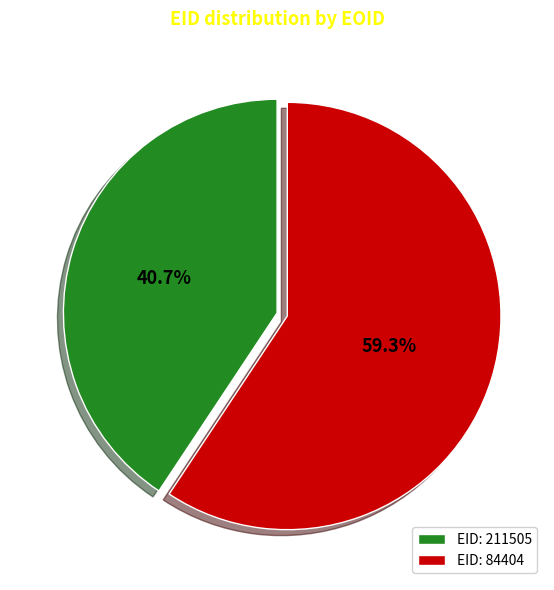

What percentage is NOT represented by EID: 84404?

40.7%